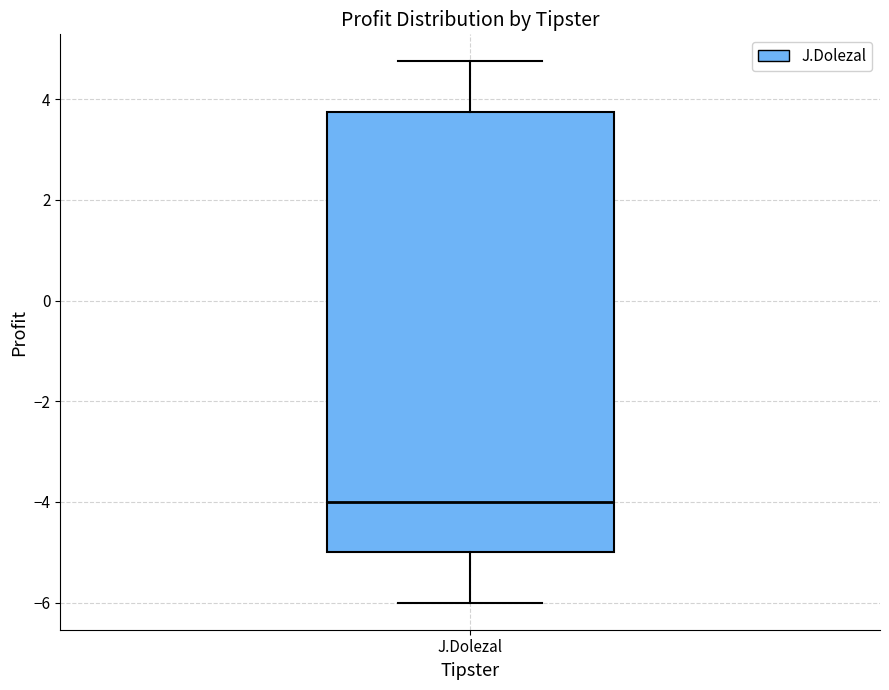

Transcribe this box plot: give where the median line is, the range the box spans, and where the two whiskers end, as read against the y-axis. The values are not printed on the chart, so give them approximately, as read against the axis.

median -4.0, box -5.0 to 3.8, whiskers -6.0 to 4.8